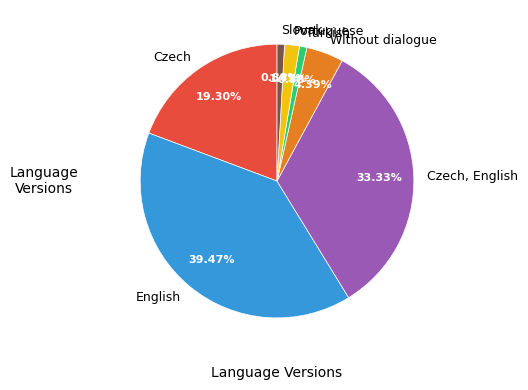

Which category has the biggest portion of the pie?

English